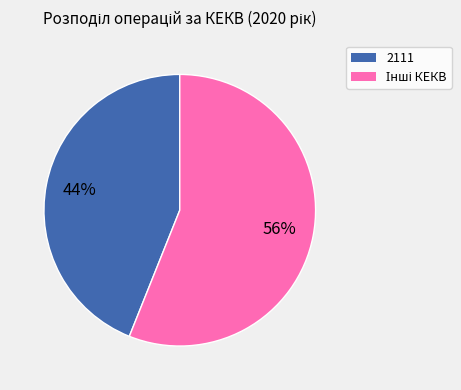

True or false: 2111 accounts for 52% of the total.

False